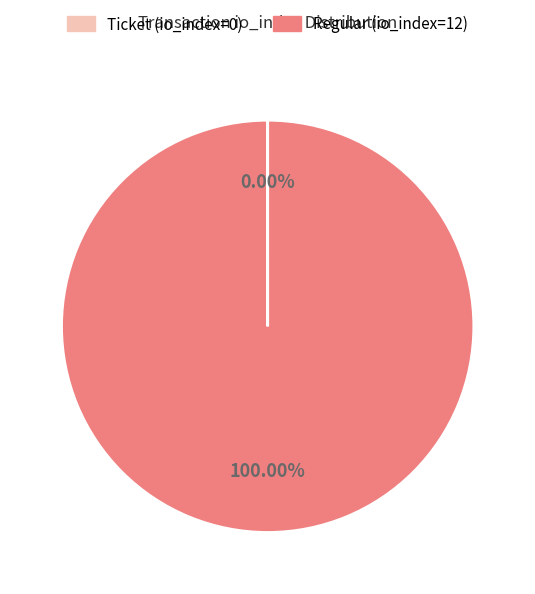

Which category accounts for the majority?

Regular (io_index=12)